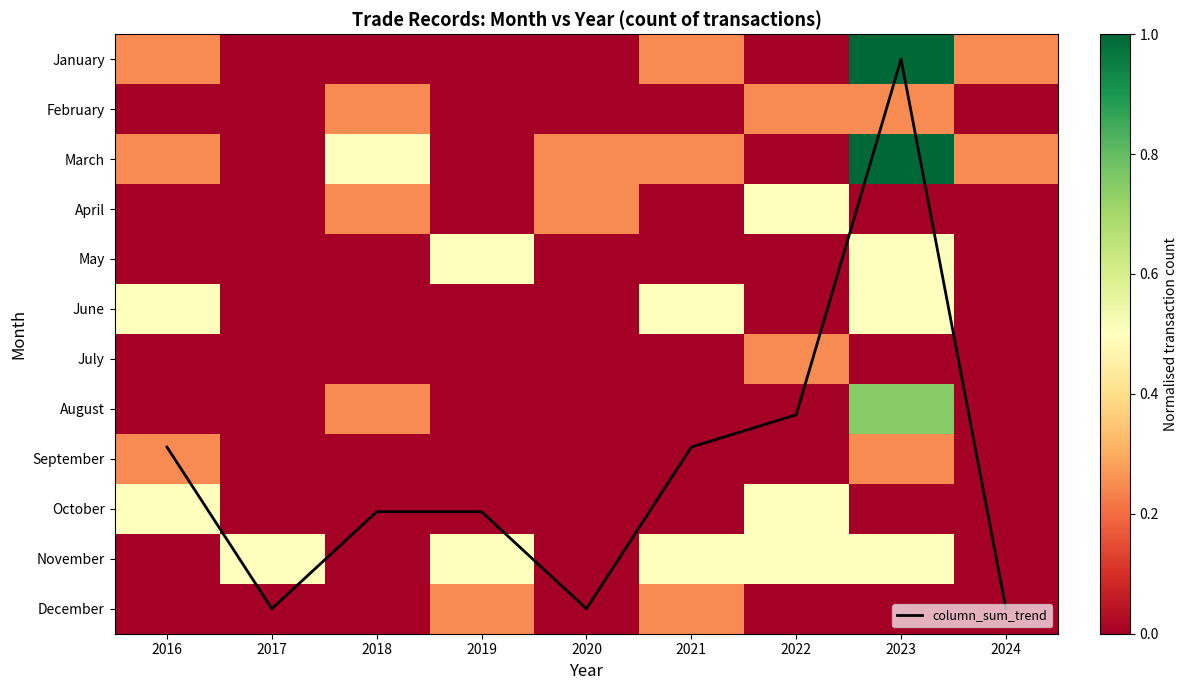

Rank the series at 2018 from highest to lowest value.

column_sum_trend, March, February, April, August, January, May, June, July, September, October, November, December